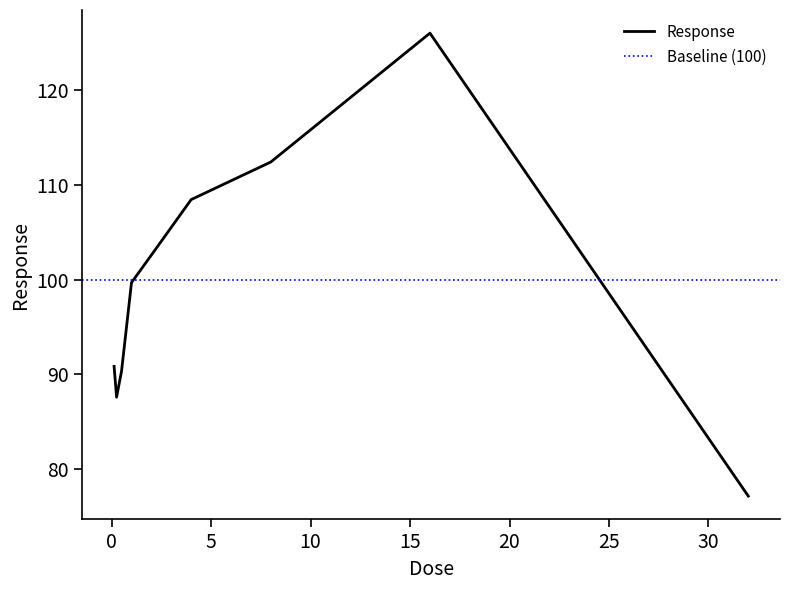

The value at 16.0 is 206.5. True or false?

False